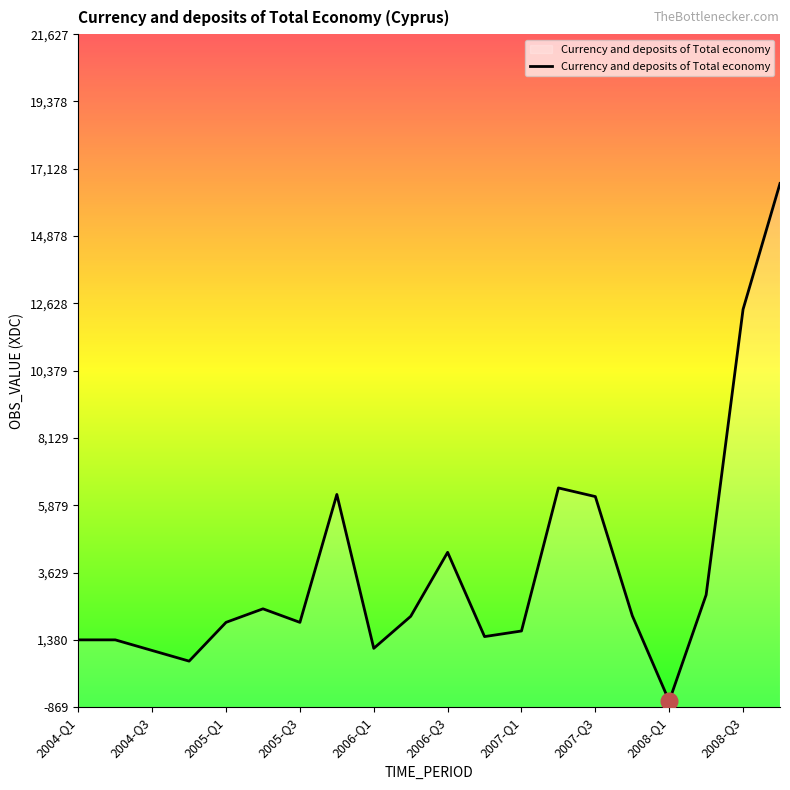

List the labels in order of value, largest first.

2008-Q4, 2008-Q3, 2007-Q2, 2005-Q4, 2007-Q3, 2006-Q3, 2008-Q2, 2005-Q2, 2007-Q4, 2006-Q2, 2005-Q1, 2005-Q3, 2007-Q1, 2006-Q4, 2004-Q1, 2004-Q2, 2006-Q1, 2004-Q3, 2004-Q4, 2008-Q1